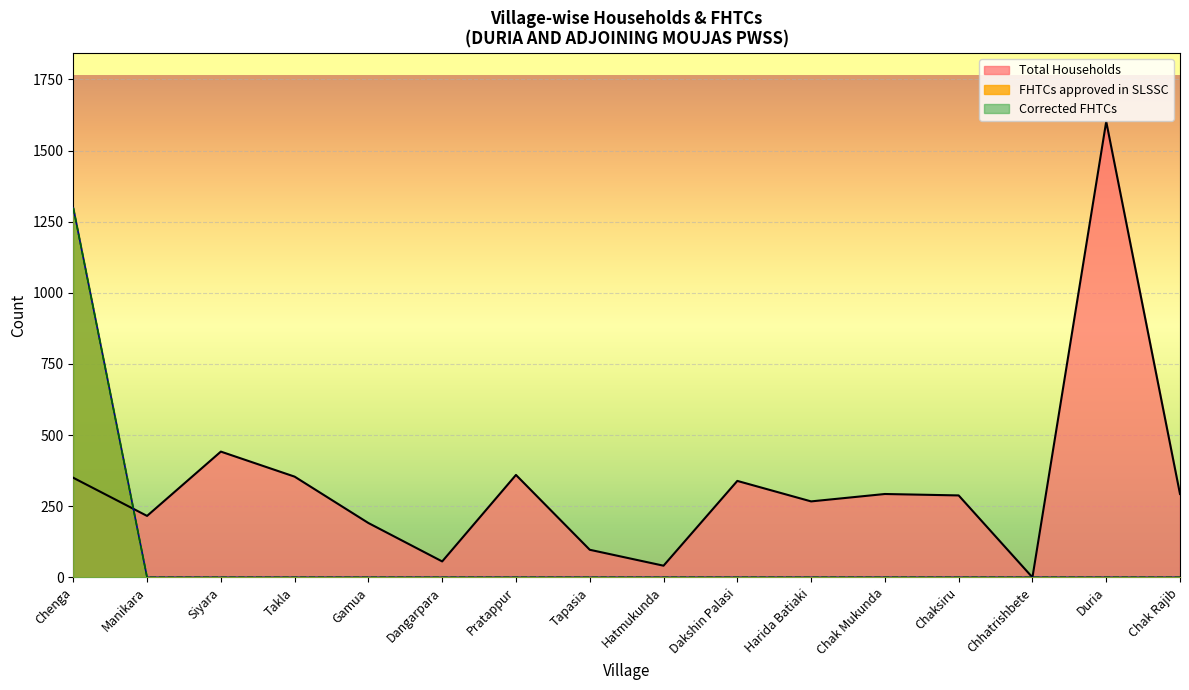

Is the value of FHTCs approved in SLSSC at Dakshin Palasi greater than the value of Corrected FHTCs at Dakshin Palasi?

No